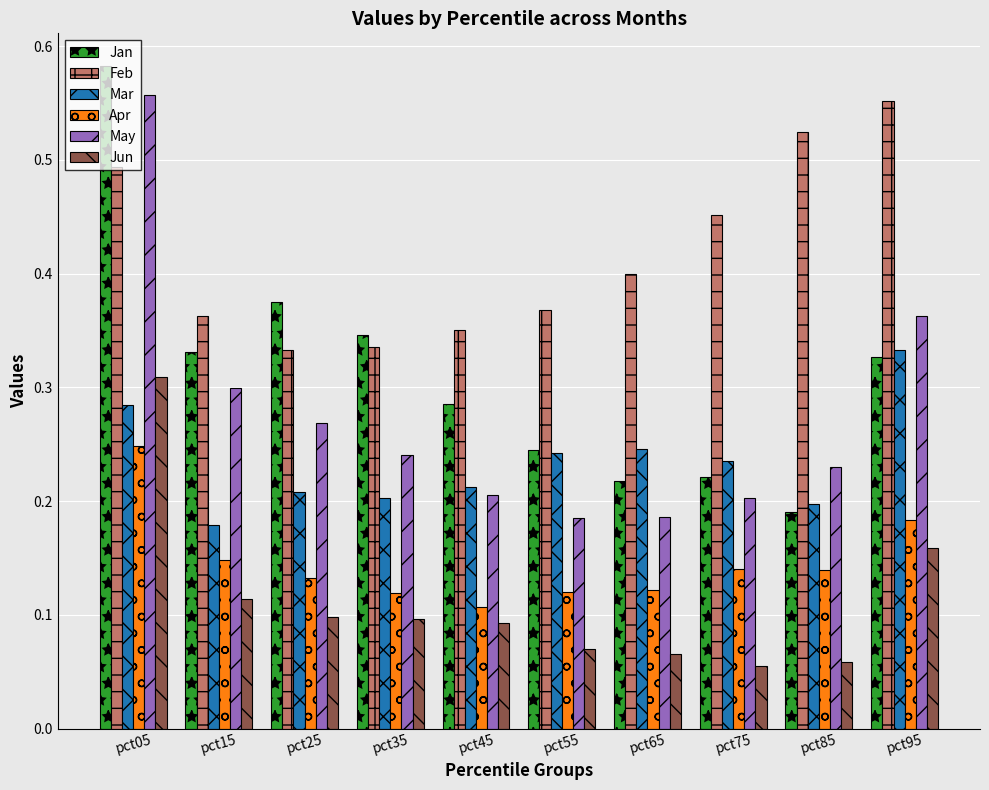

What is the sum of all Jan values?

3.1